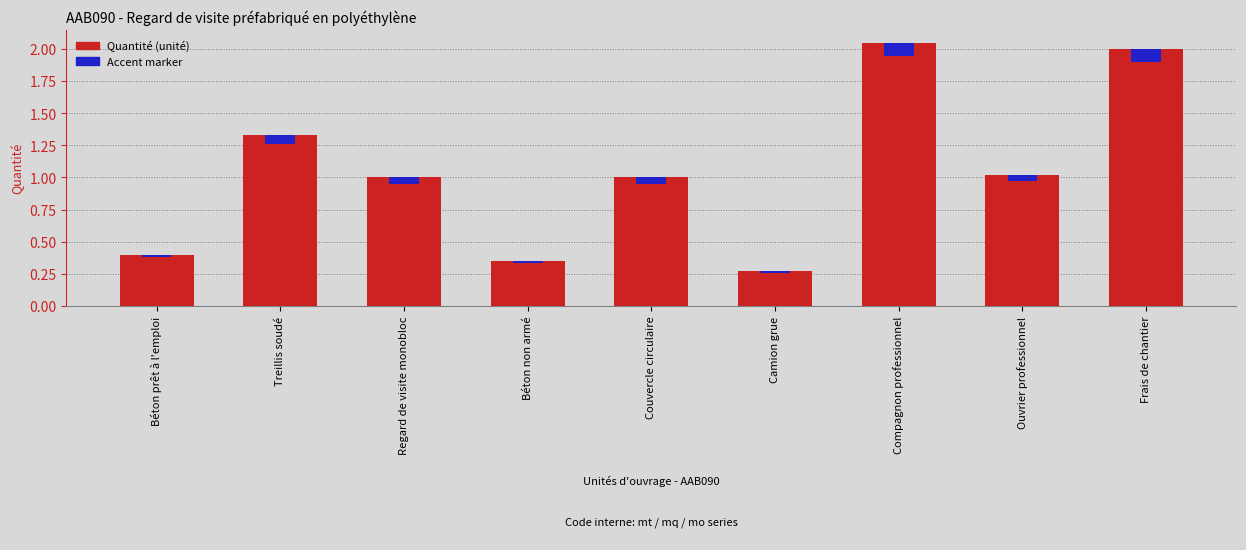

What is the sum of the Quantité values at Béton prêt à l'emploi and Ouvrier professionnel?

1.4